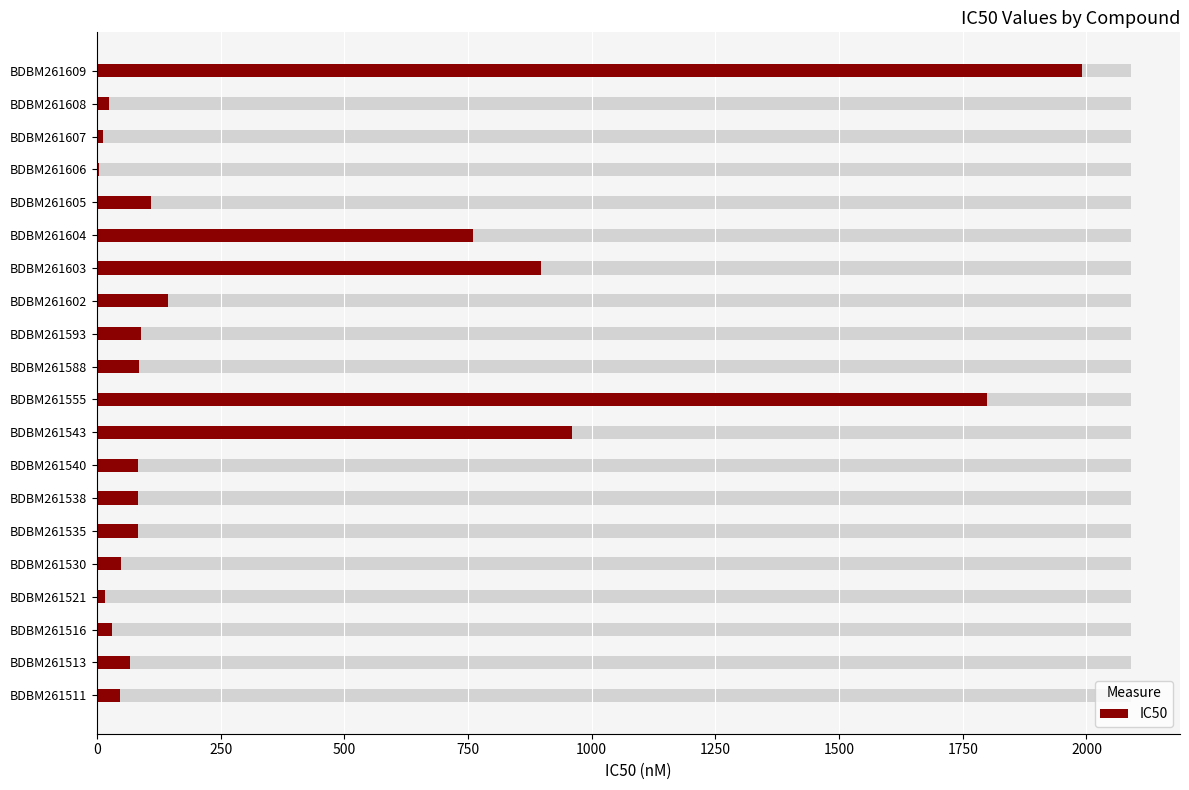

What is the ratio of the value at BDBM261603 to the value at BDBM261511?

18.9